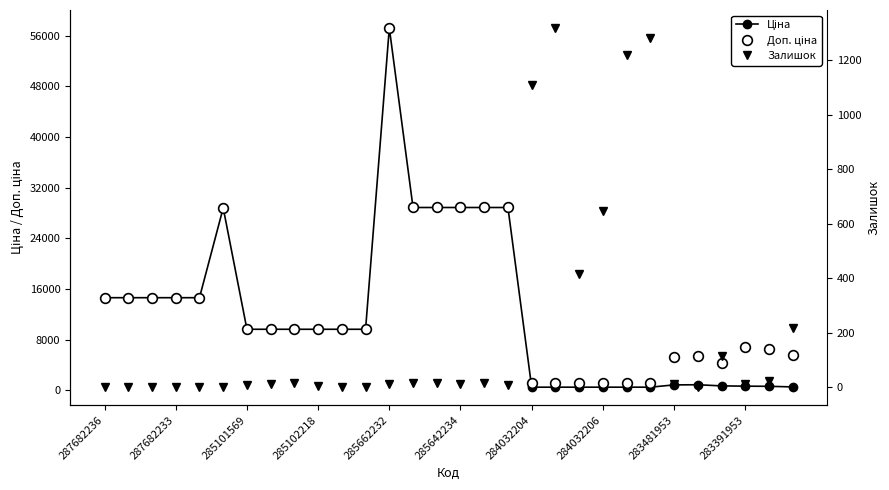

What is the difference between the maximum and minimum values in the Ціна series?

56713.3